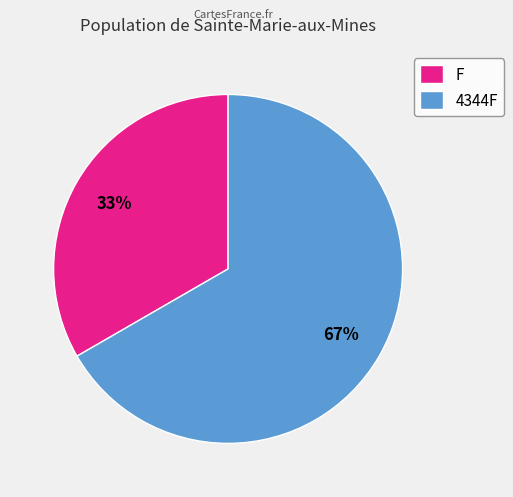

The F slice represents 43% of the pie. True or false?

False